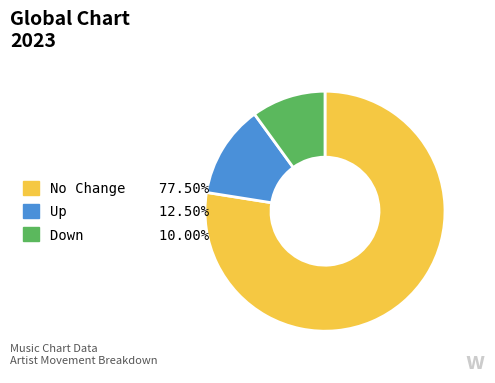

Does any single category account for the majority?

Yes